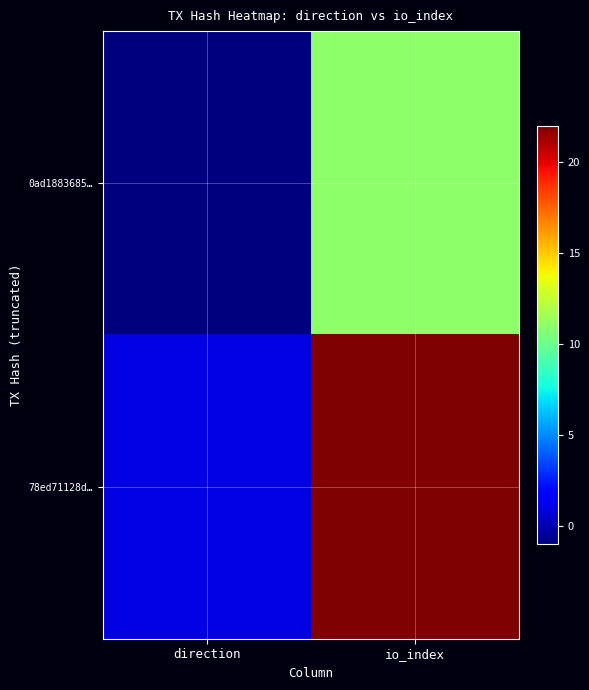

Between direction and io_index, which is larger?

io_index